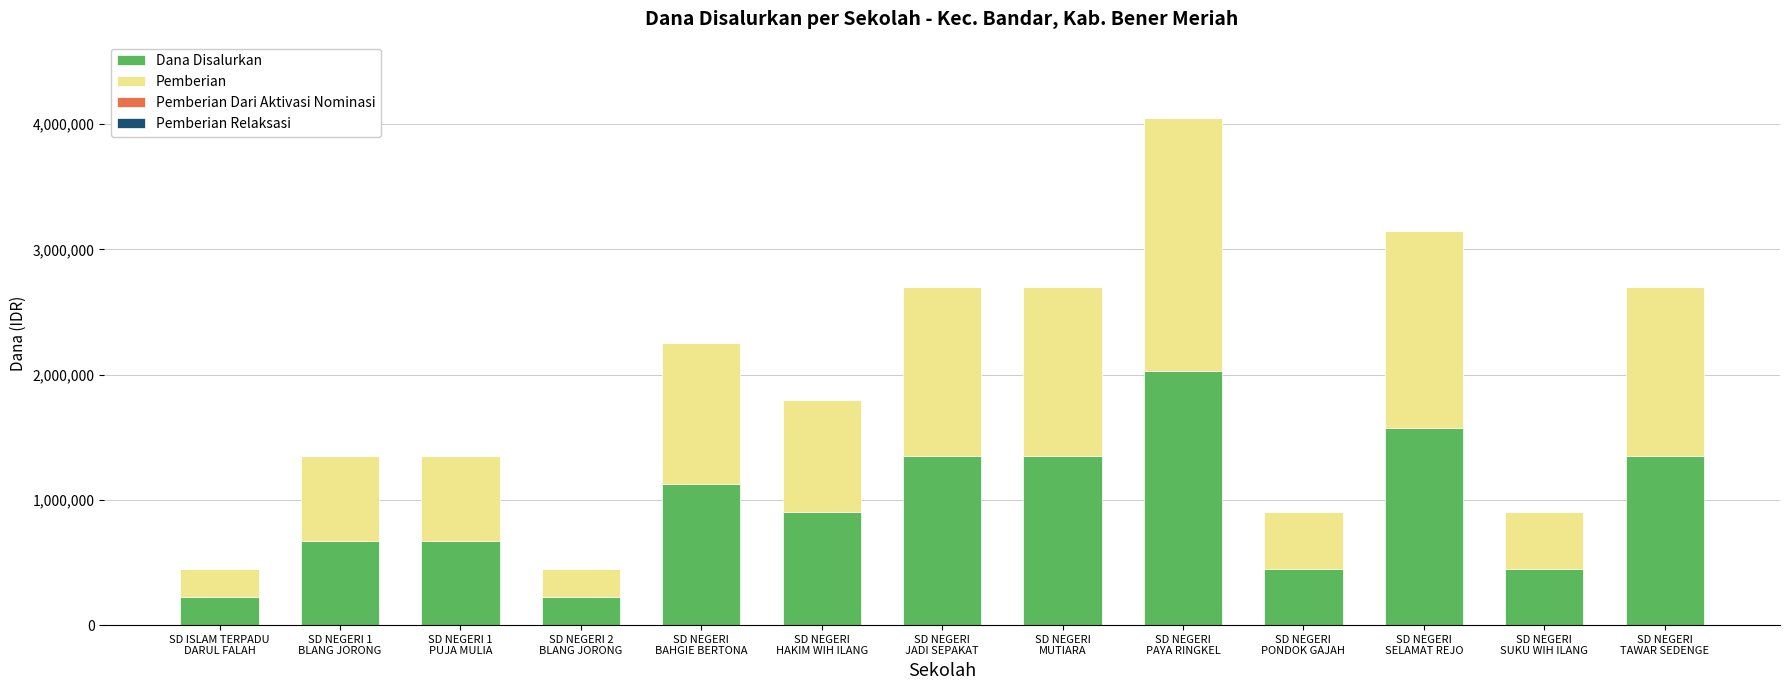

What is the difference between the second highest and second lowest values in the Dana Disalurkan series?

1350000